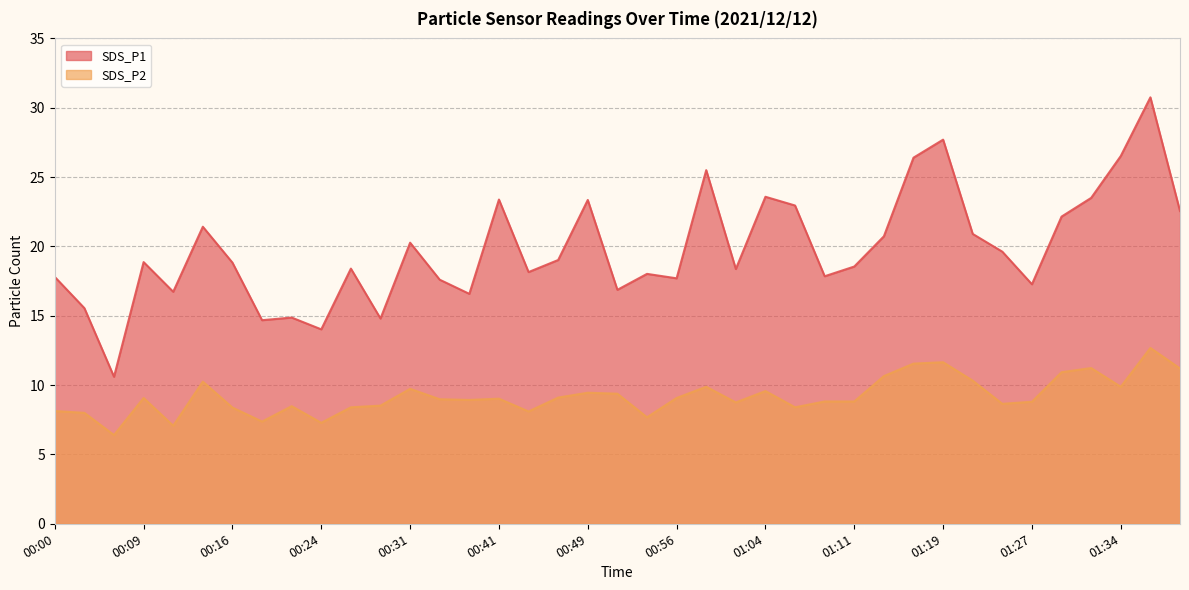

True or false: SDS_P2 and SDS_P1 intersect in this chart.

False